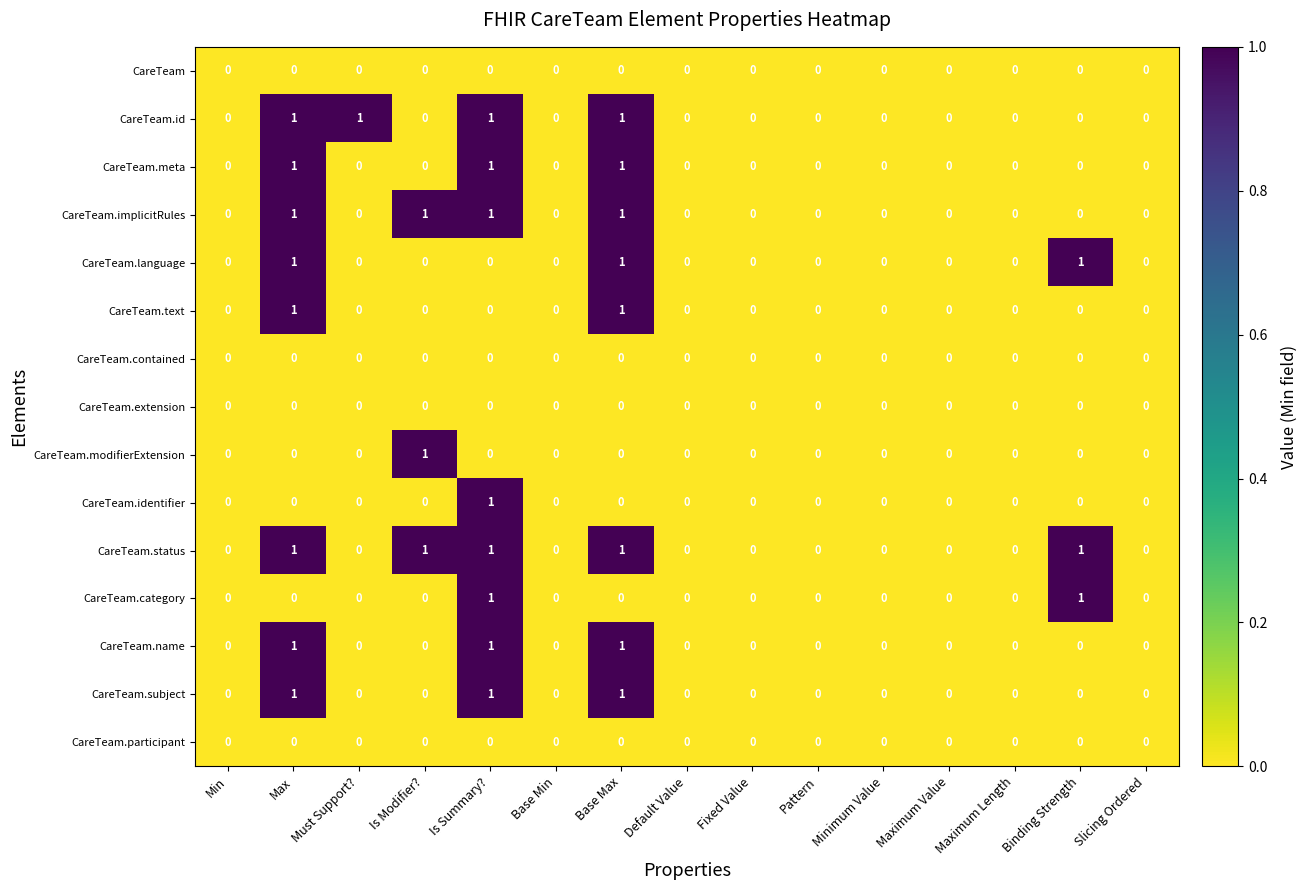

True or false: CareTeam.category has a value of 2 at Binding Strength.

False